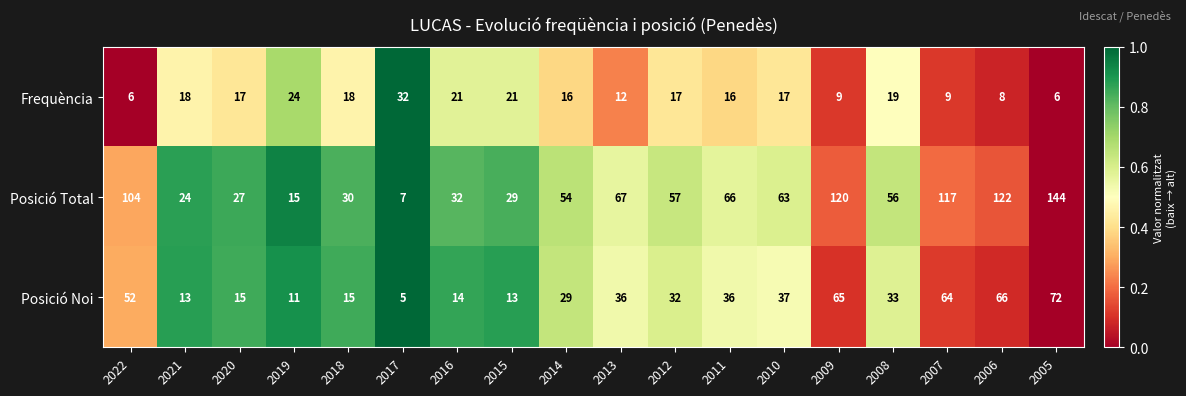

List the series in order of their overall mean, lowest first.

Frequència, Posició Noi, Posició Total